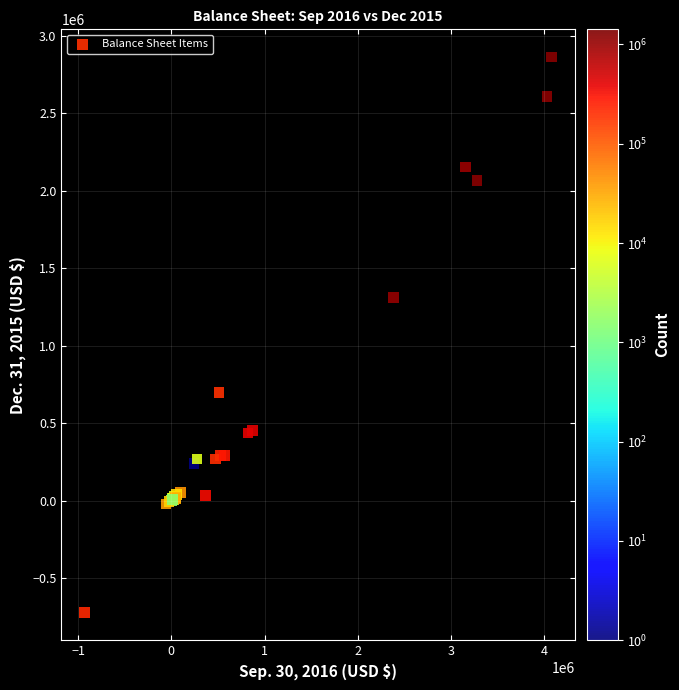

What Y value in the scatter plot is closest to 1072202?

1311639